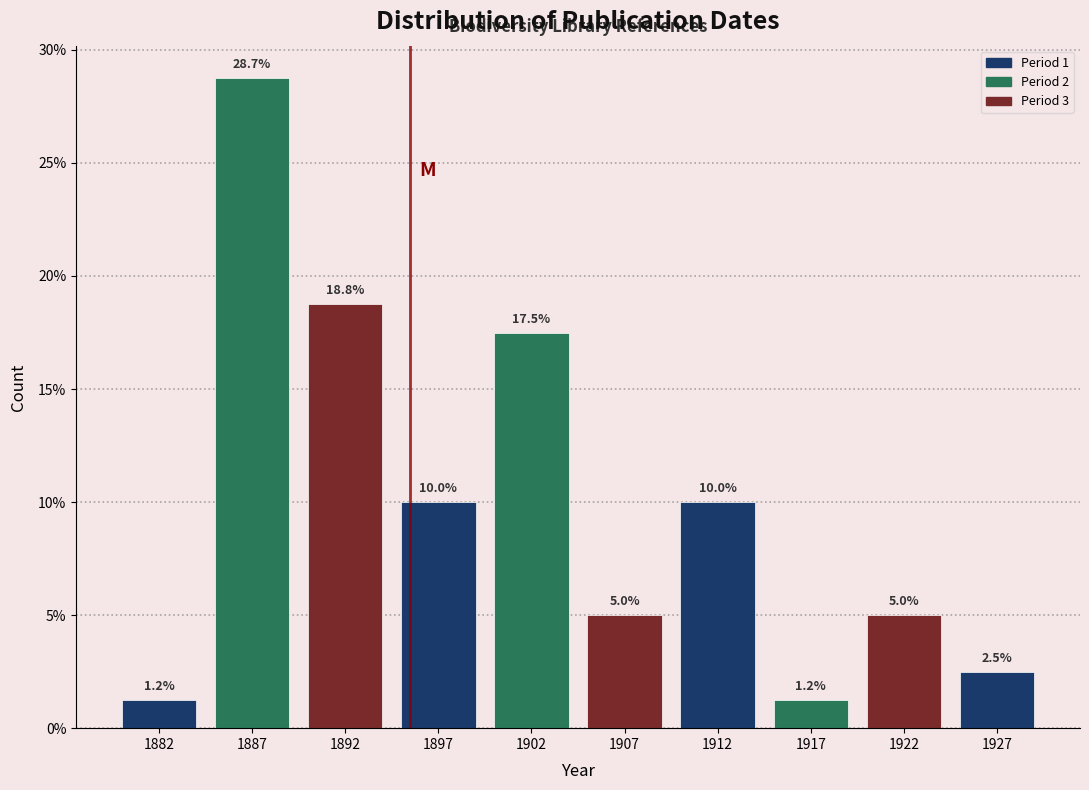

How tall is the bar that spans 1890 to 1895 on the x-axis?

18.8